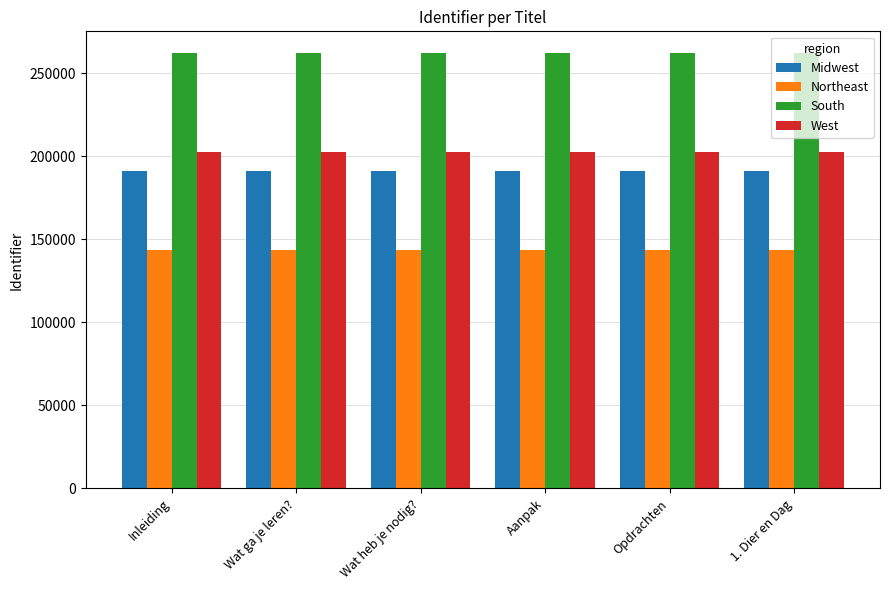

How many values in the Northeast series are below 143435?

3